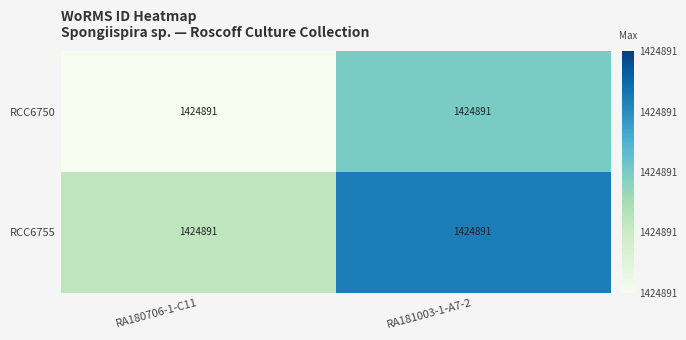

List the labels in order of RCC6750 value, largest first.

RA181003-1-A7-2, RA180706-1-C11